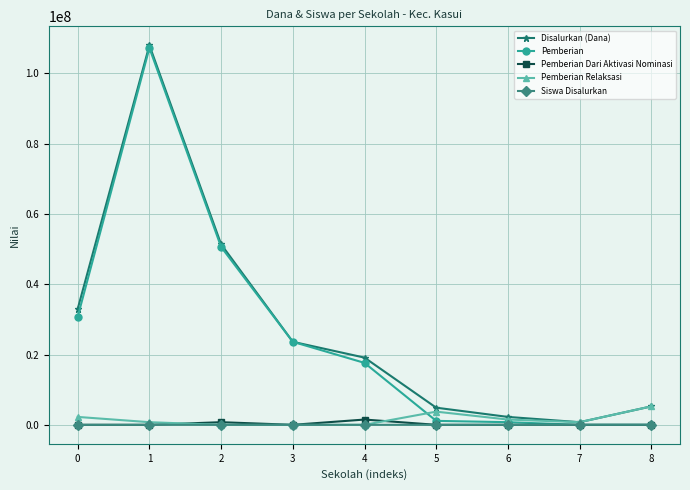

What is the greatest value displayed?

108000000